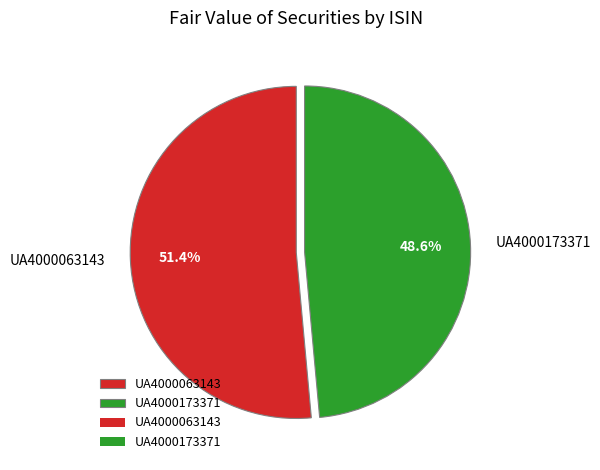

Is it true that UA4000063143 is 51% of the pie?

True